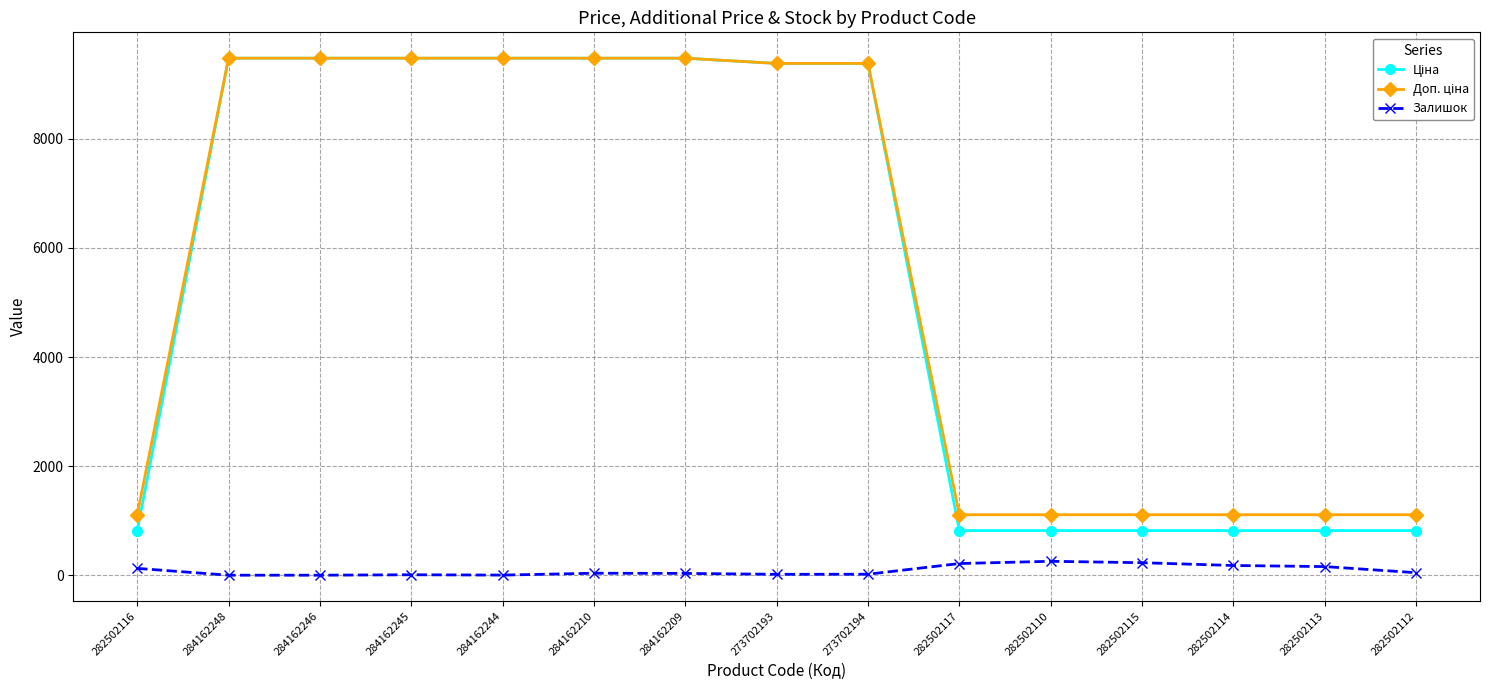

What is the maximum value shown in the chart?

9480.1